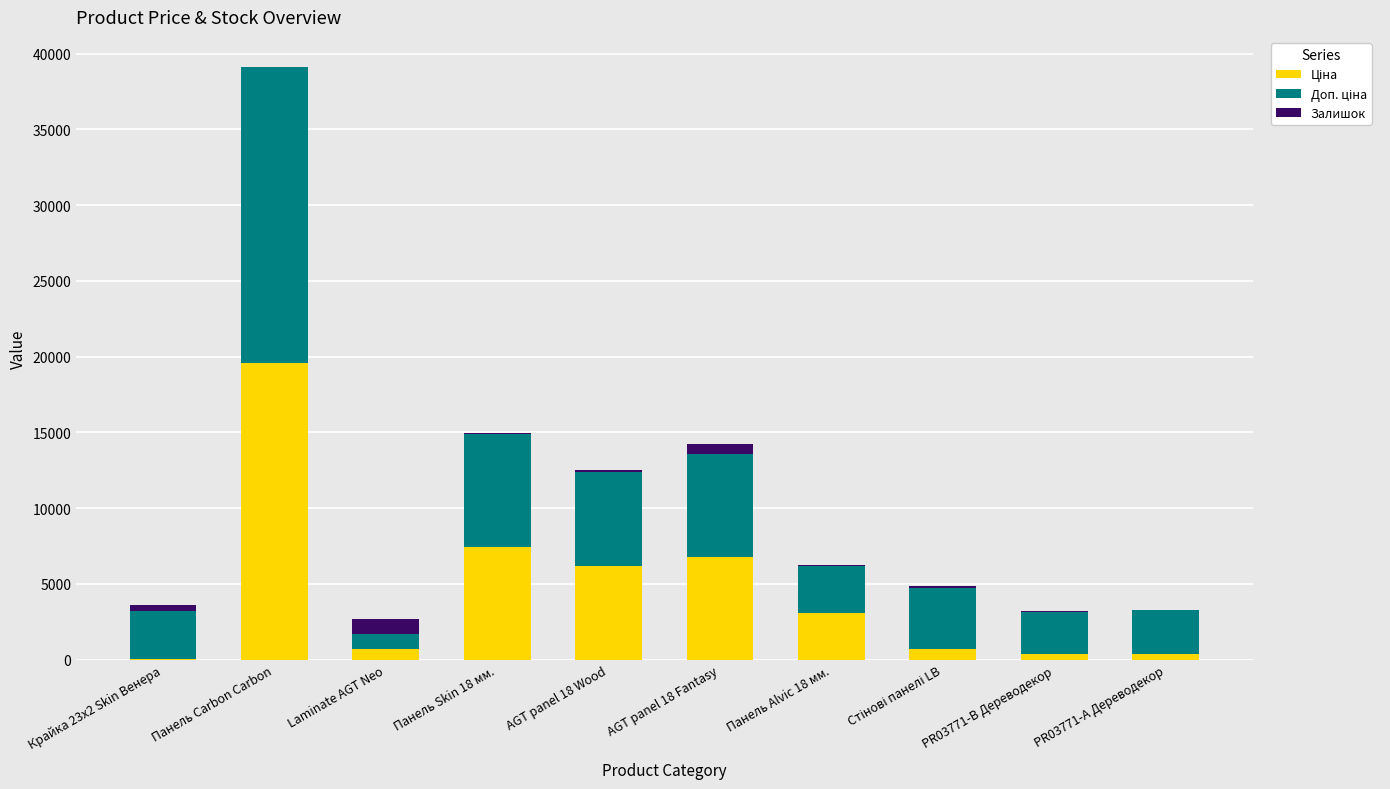

At which category is the sum across all series the highest?

Панель Carbon Carbon